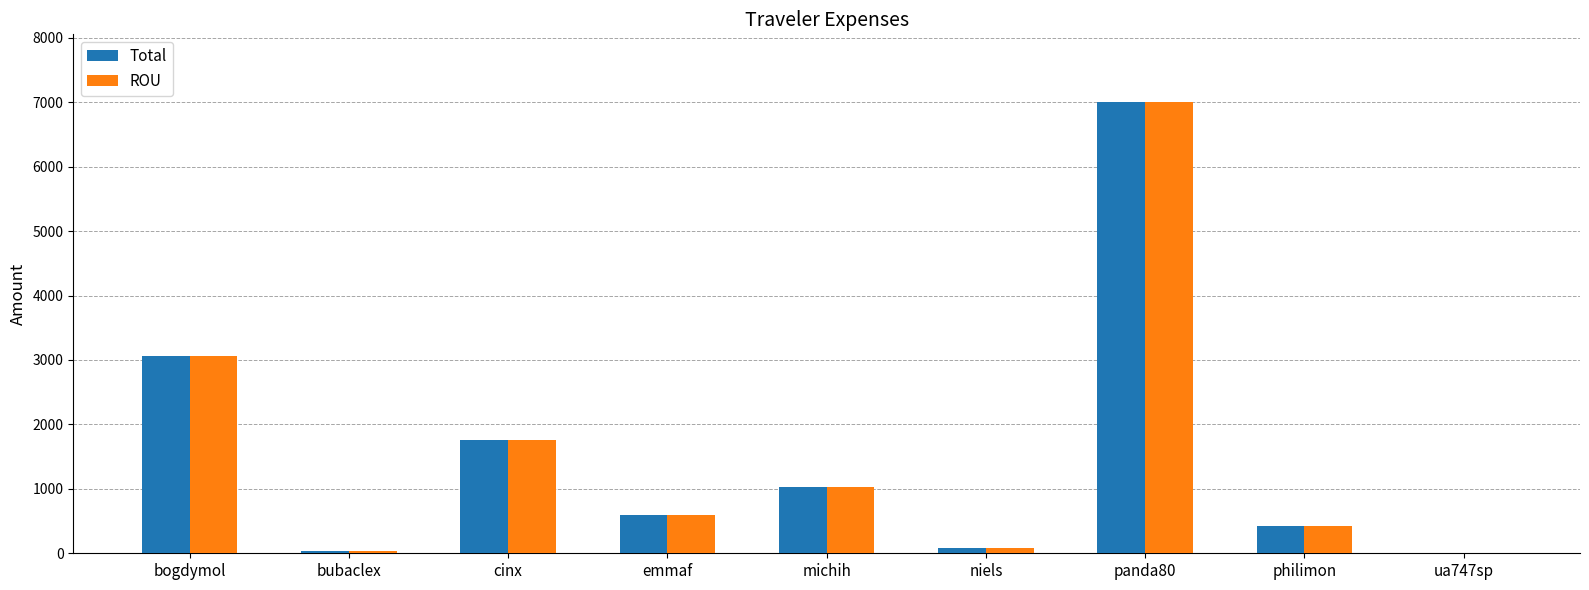

What is the maximum value for ROU?

7003.2